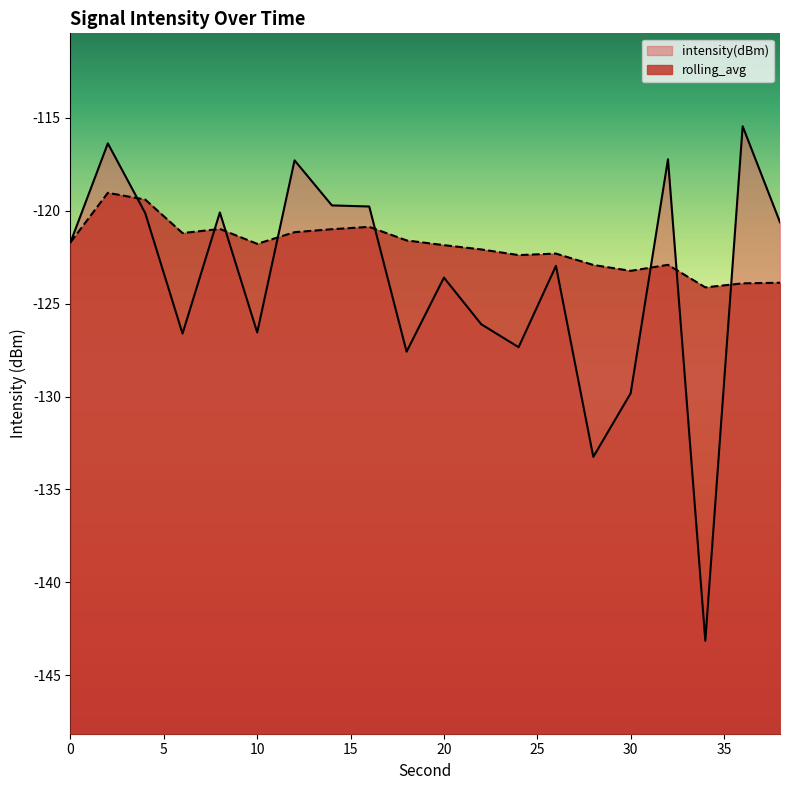

Does the chart have visible grid lines?

No